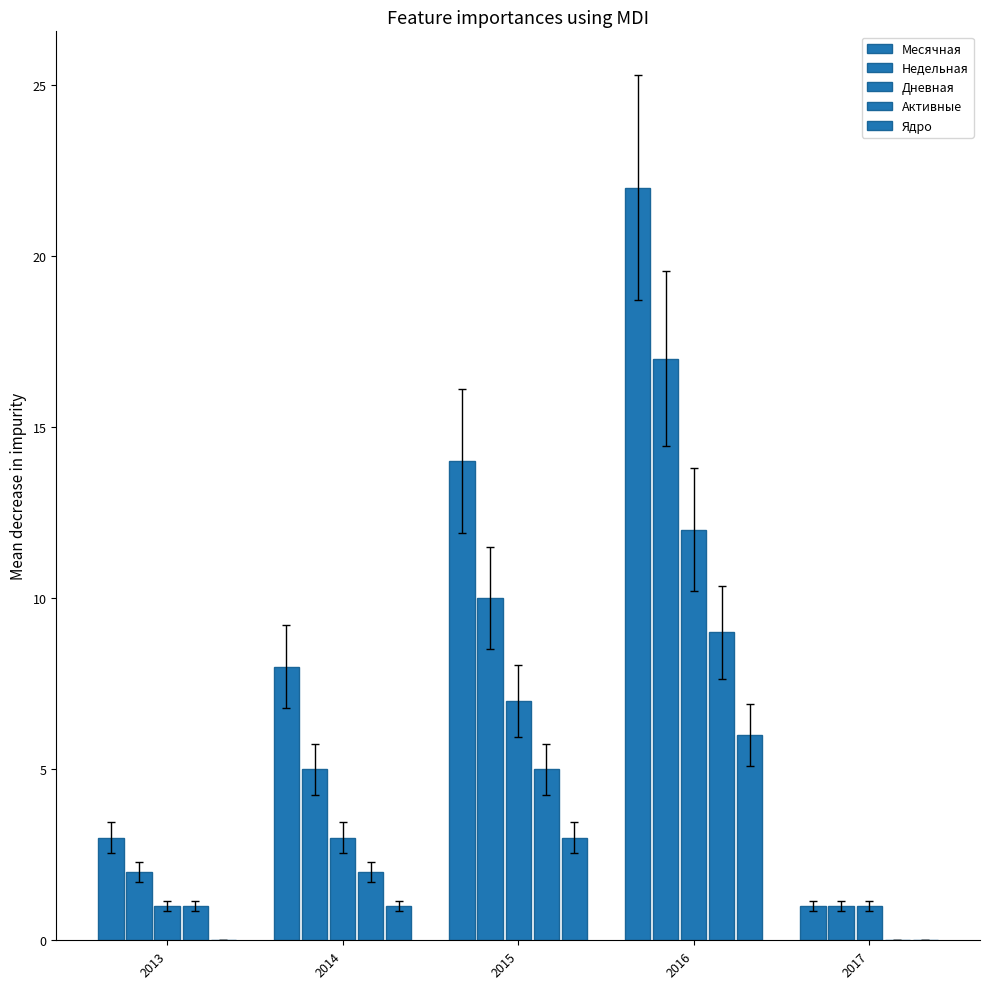

Count the number of categories in the chart.

5